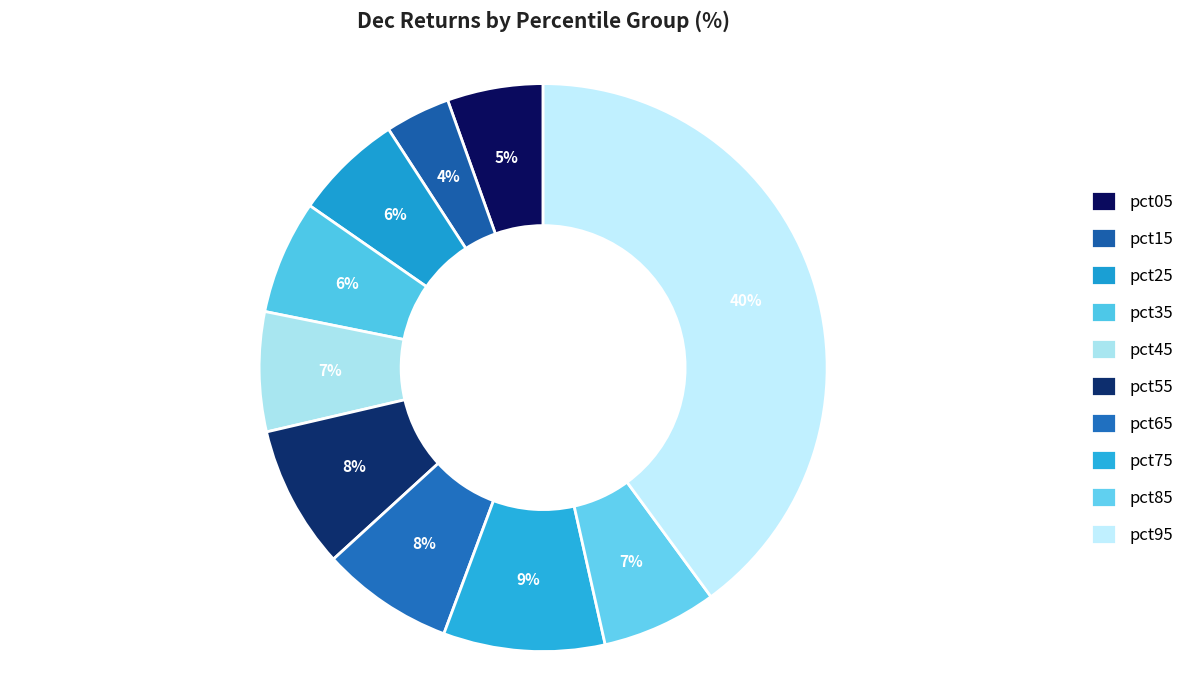

What is the smallest slice in the pie chart?

pct15